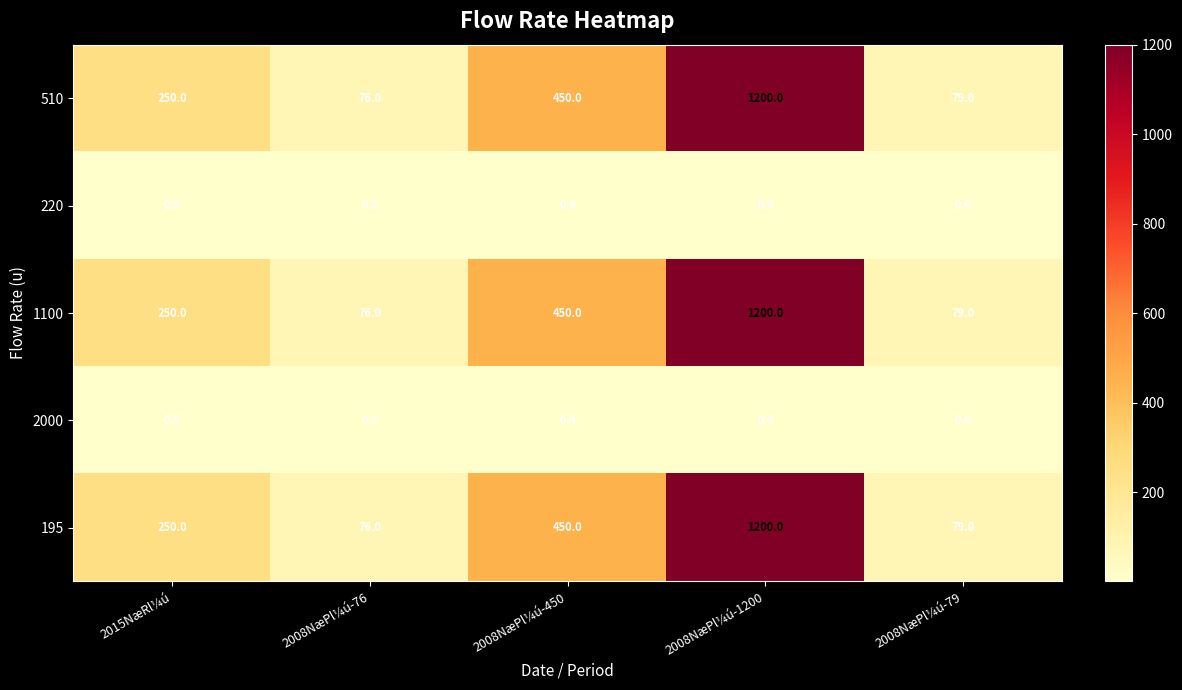

True or false: 195 has a value of 47.9 at 2008NæPl¼ú-76.

False